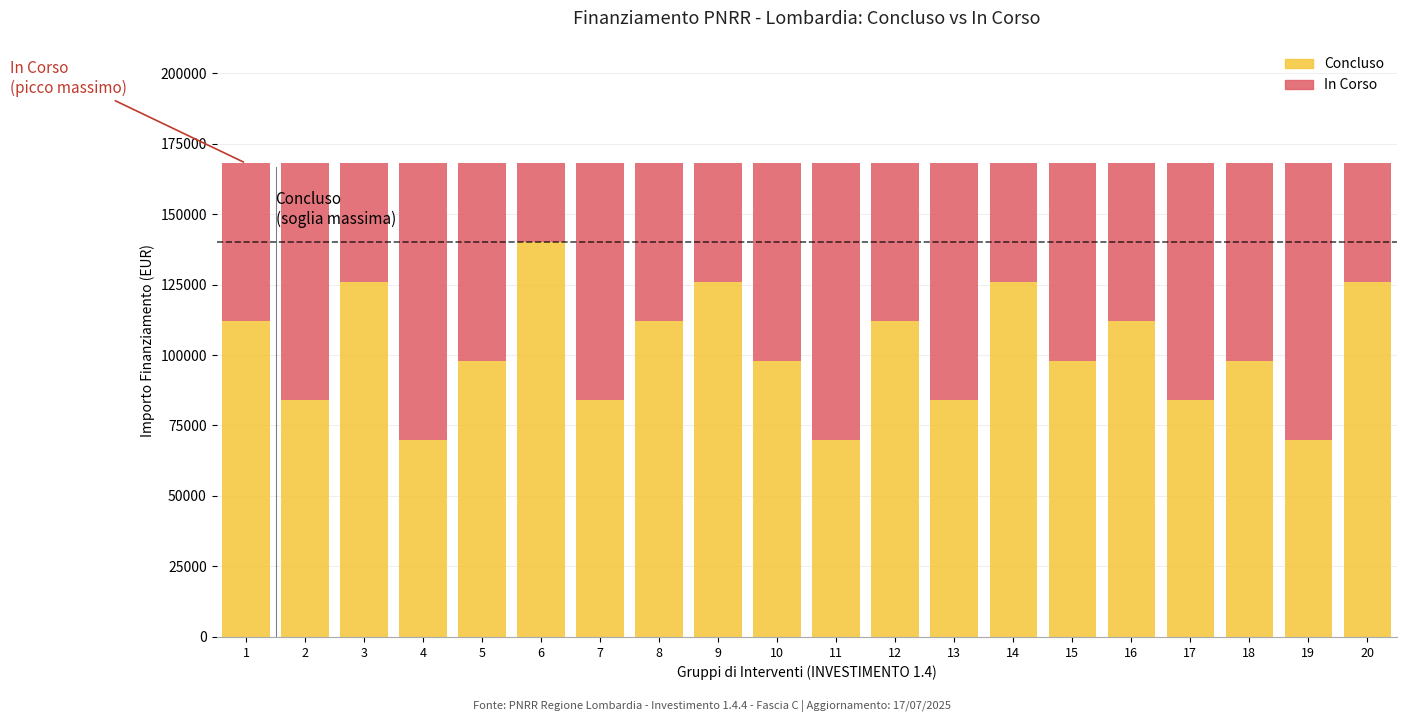

The Concluso series shows 174561 at 9. True or false?

False